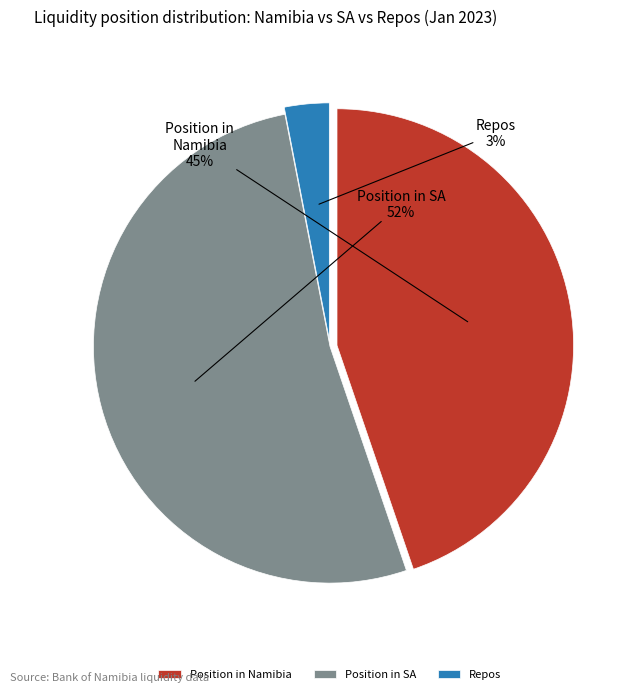

What is the majority slice?

Position in SA